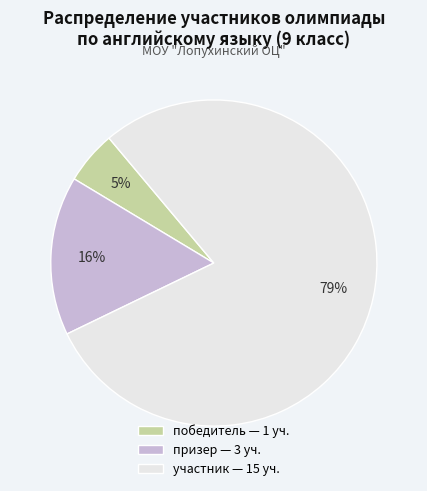

Rank the categories by value from lowest to highest.

победитель, призер, участник